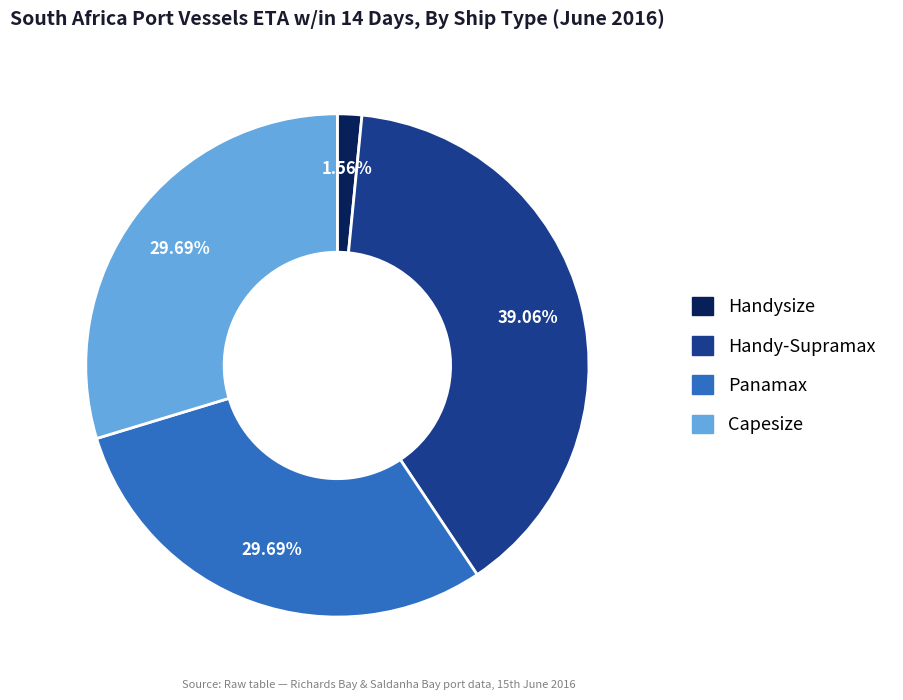

Which has a higher value, Capesize or Handysize?

Capesize